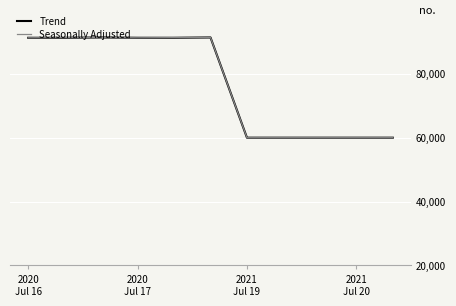

What are all the series names shown in the legend?

Trend, Seasonally Adjusted